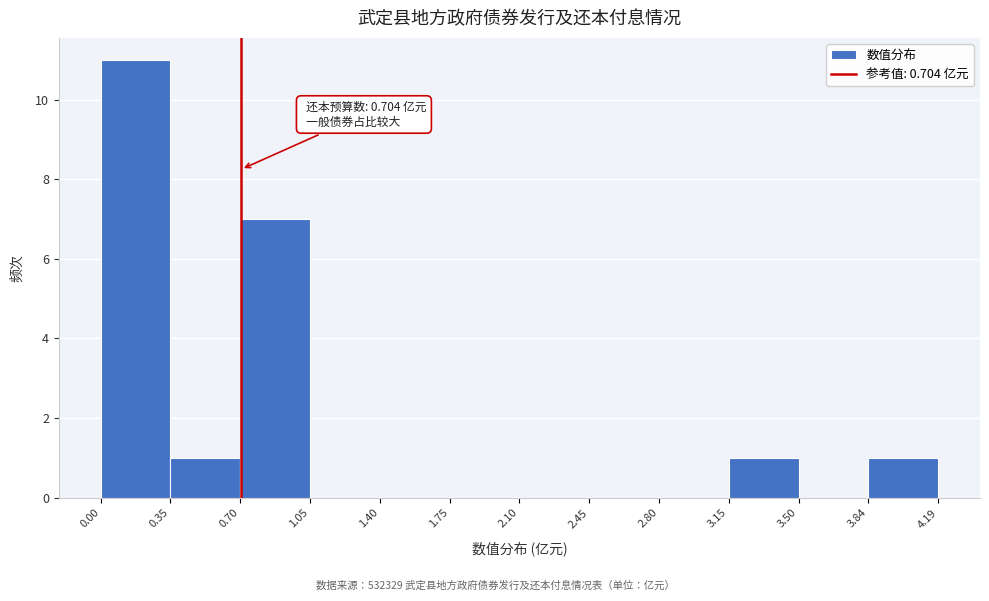

Over which range of the x-axis is the bar tallest?

0.00 to 0.35